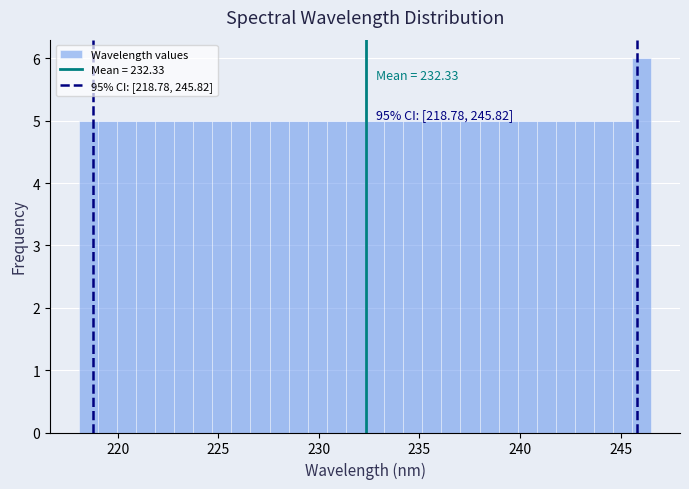

Read against the x-axis, roughly where is the centre of the tallest bar?

246.0